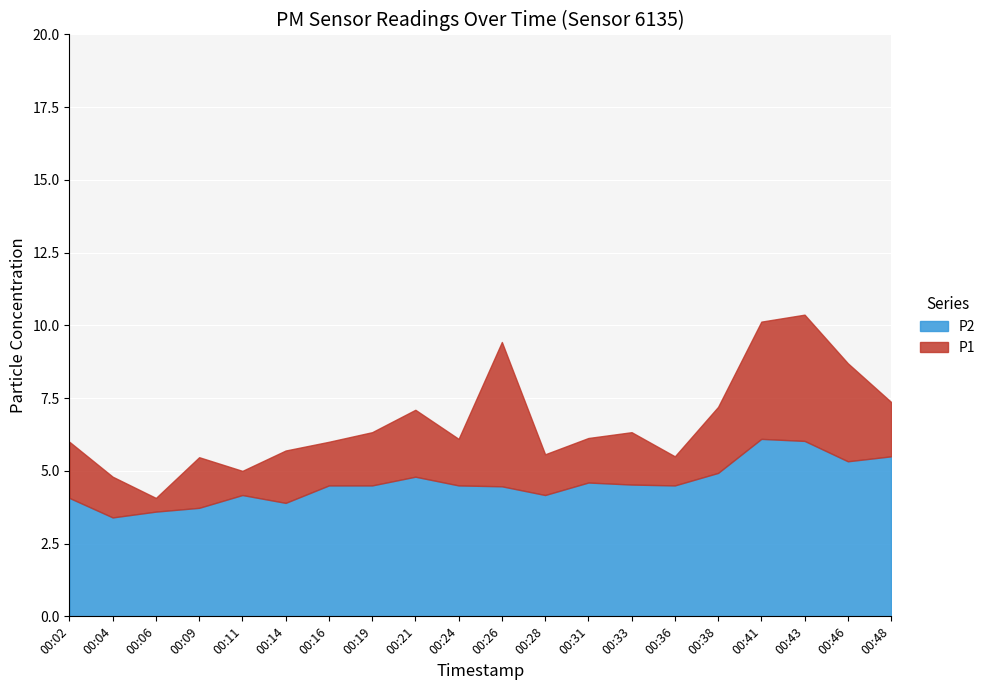

What are all the series names shown in the legend?

P2, P1